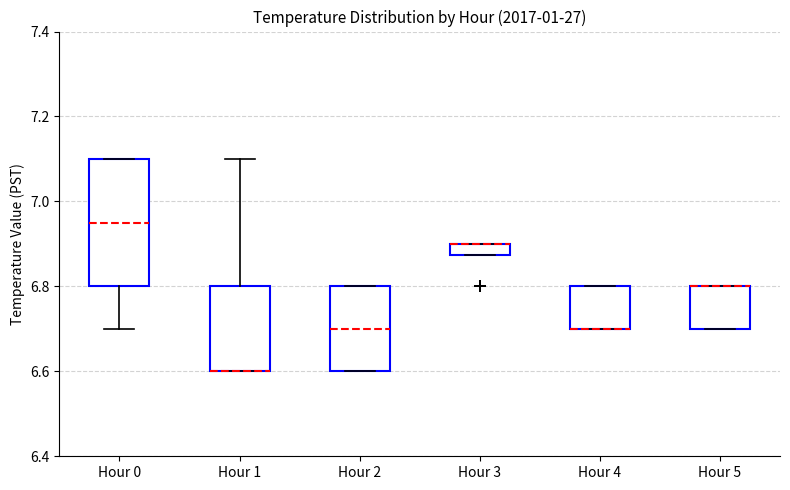

Where is the upper edge of the box for Hour 4 on the y-axis? The values are not printed on the chart, so give them approximately, as read against the axis.

6.80